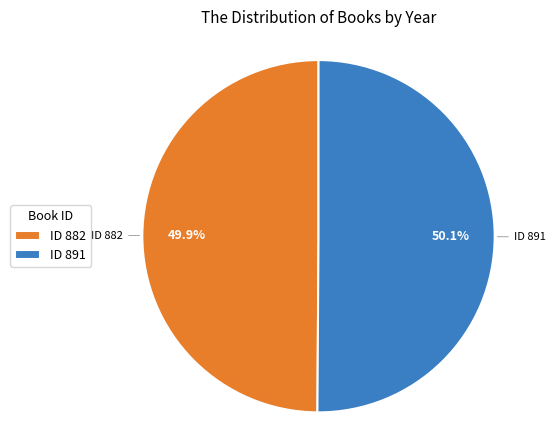

Is there a majority slice in this chart?

Yes